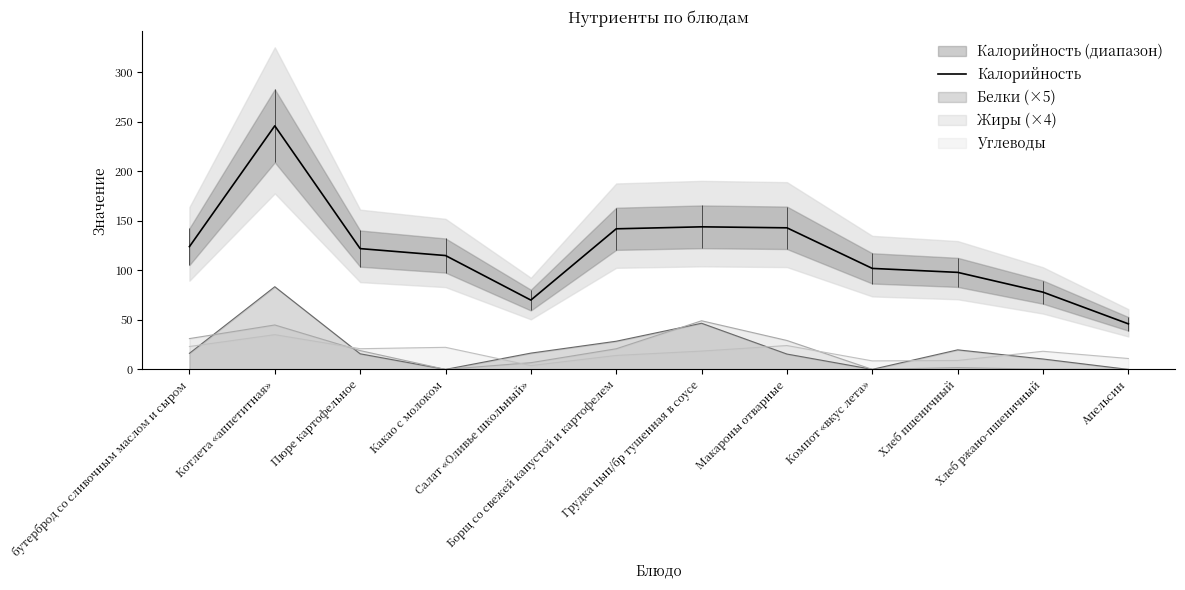

What is the sum of the values at Какао с молоком and Хлеб ржано-пшеничный?

193